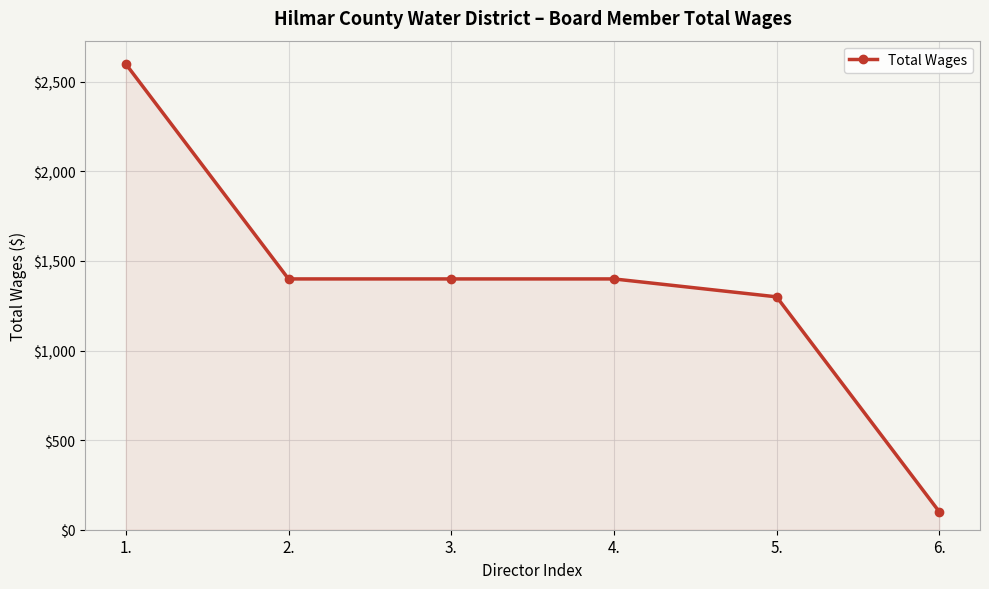

Where does the data first go above 1400?

1.